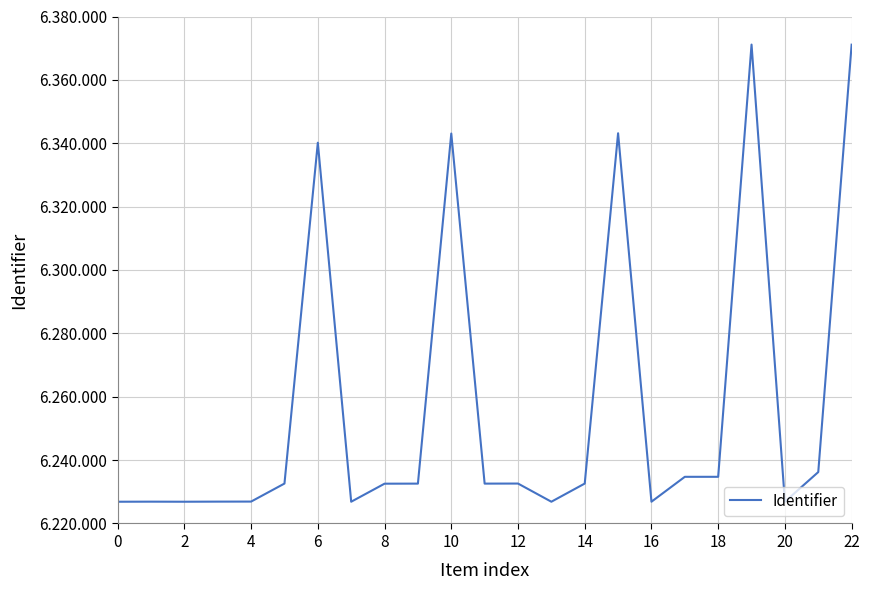

Does the chart have visible grid lines?

Yes